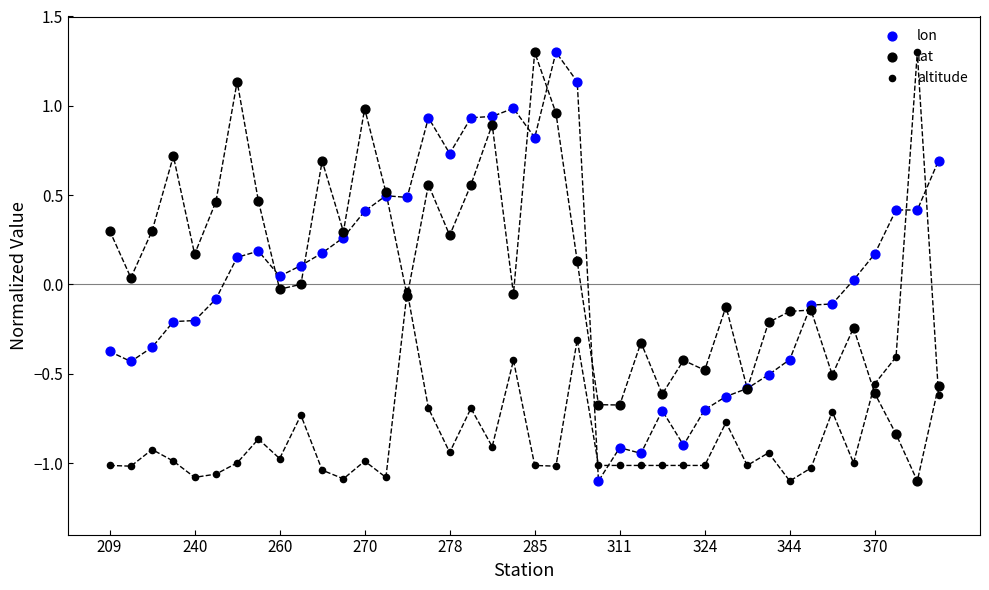

What are all the series names shown in the legend?

lon, lat, altitude